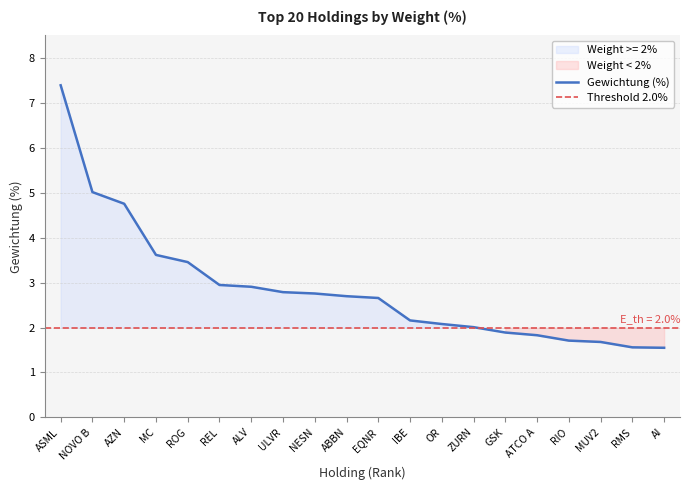

Is this an area chart (filled region under the line)?

No